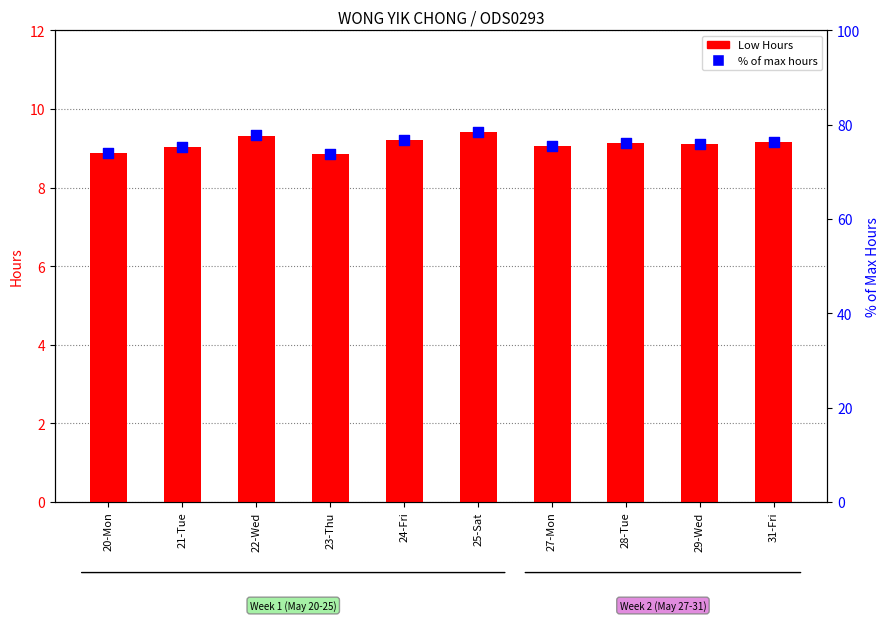

Which series has the largest Y range (max minus min)?

% of max hours